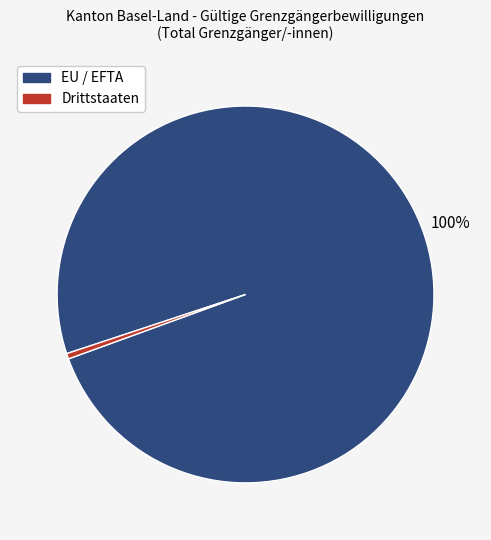

To the nearest percent, what percentage of the pie is EU / EFTA?

100%